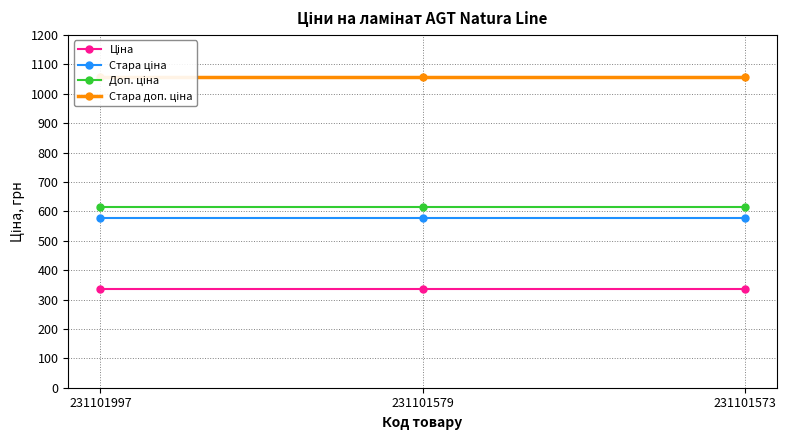

At which category is the sum across all series the highest?

231101997